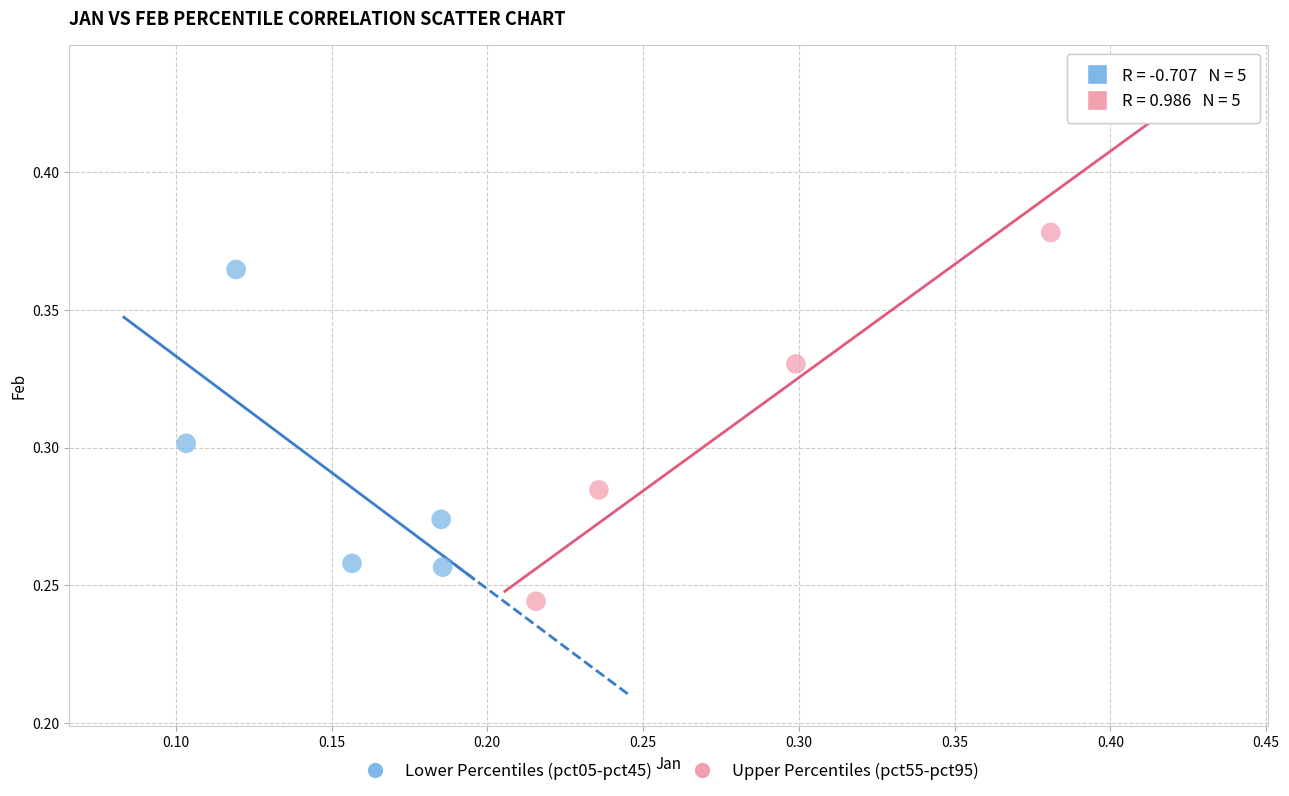

Which series has the largest Y range (max minus min)?

Upper Percentiles (pct55-pct95)